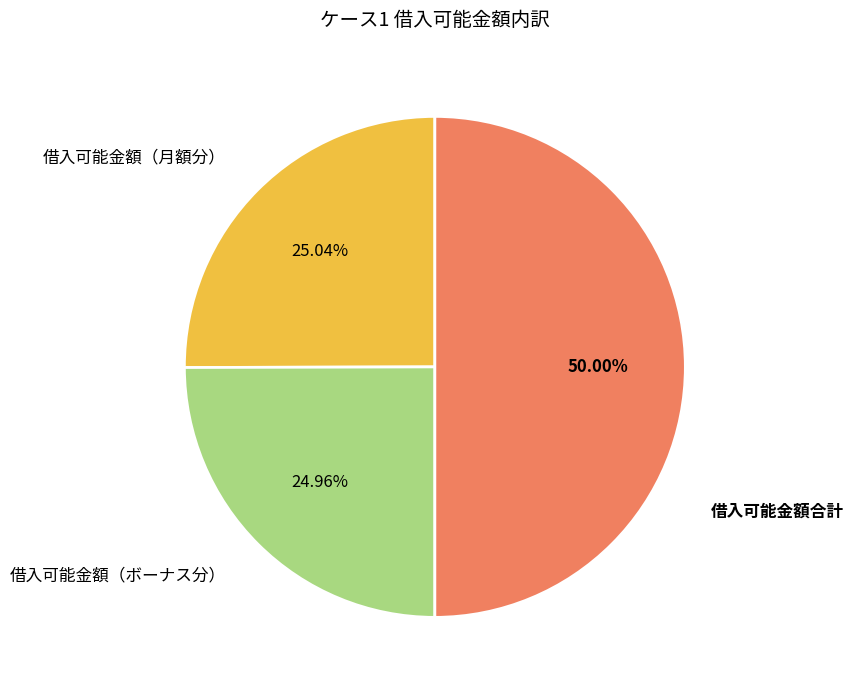

Is the sum of 借入可能金額合計 and 借入可能金額（ボーナス分） greater than half?

Yes